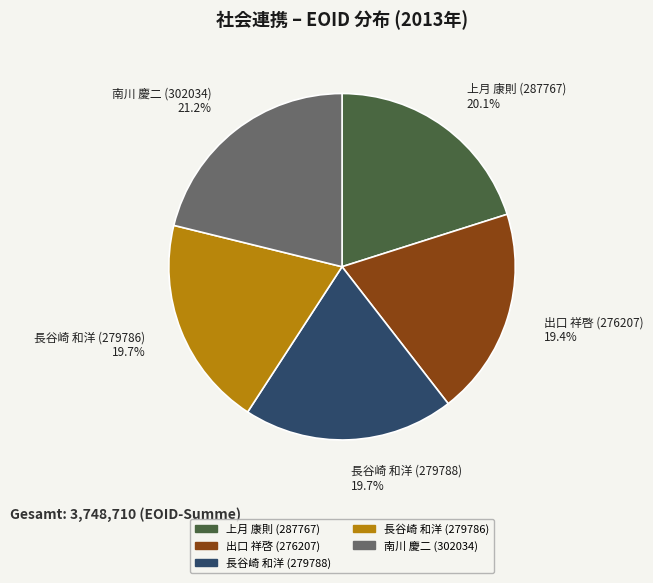

Count the number of slices in the pie.

5